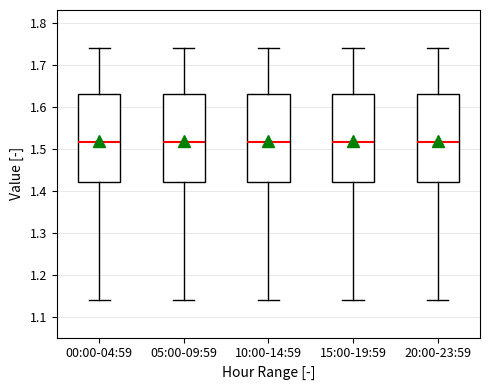

Where is the lower edge of the box for 20:00-23:59 on the y-axis? The values are not printed on the chart, so give them approximately, as read against the axis.

1.42